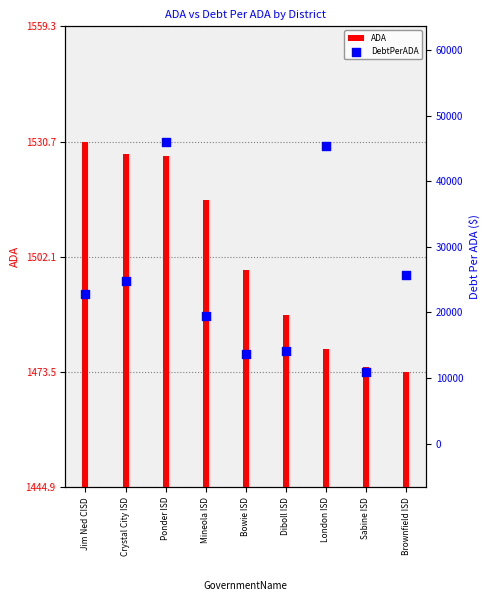

At which category is the sum across all series the highest?

Ponder ISD